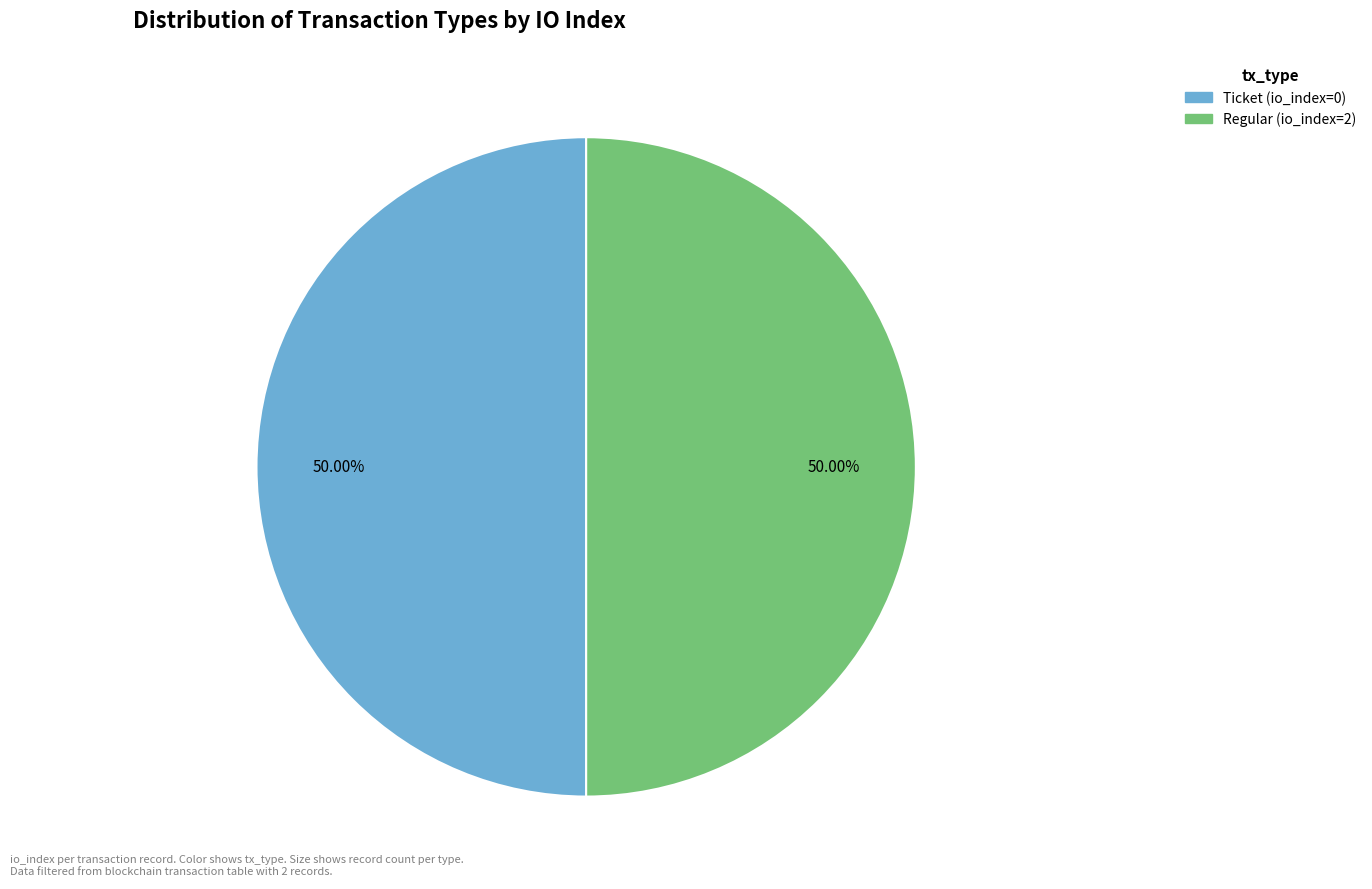

Do Ticket (io_index=0) and Regular (io_index=2) together represent more than half of the pie?

Yes